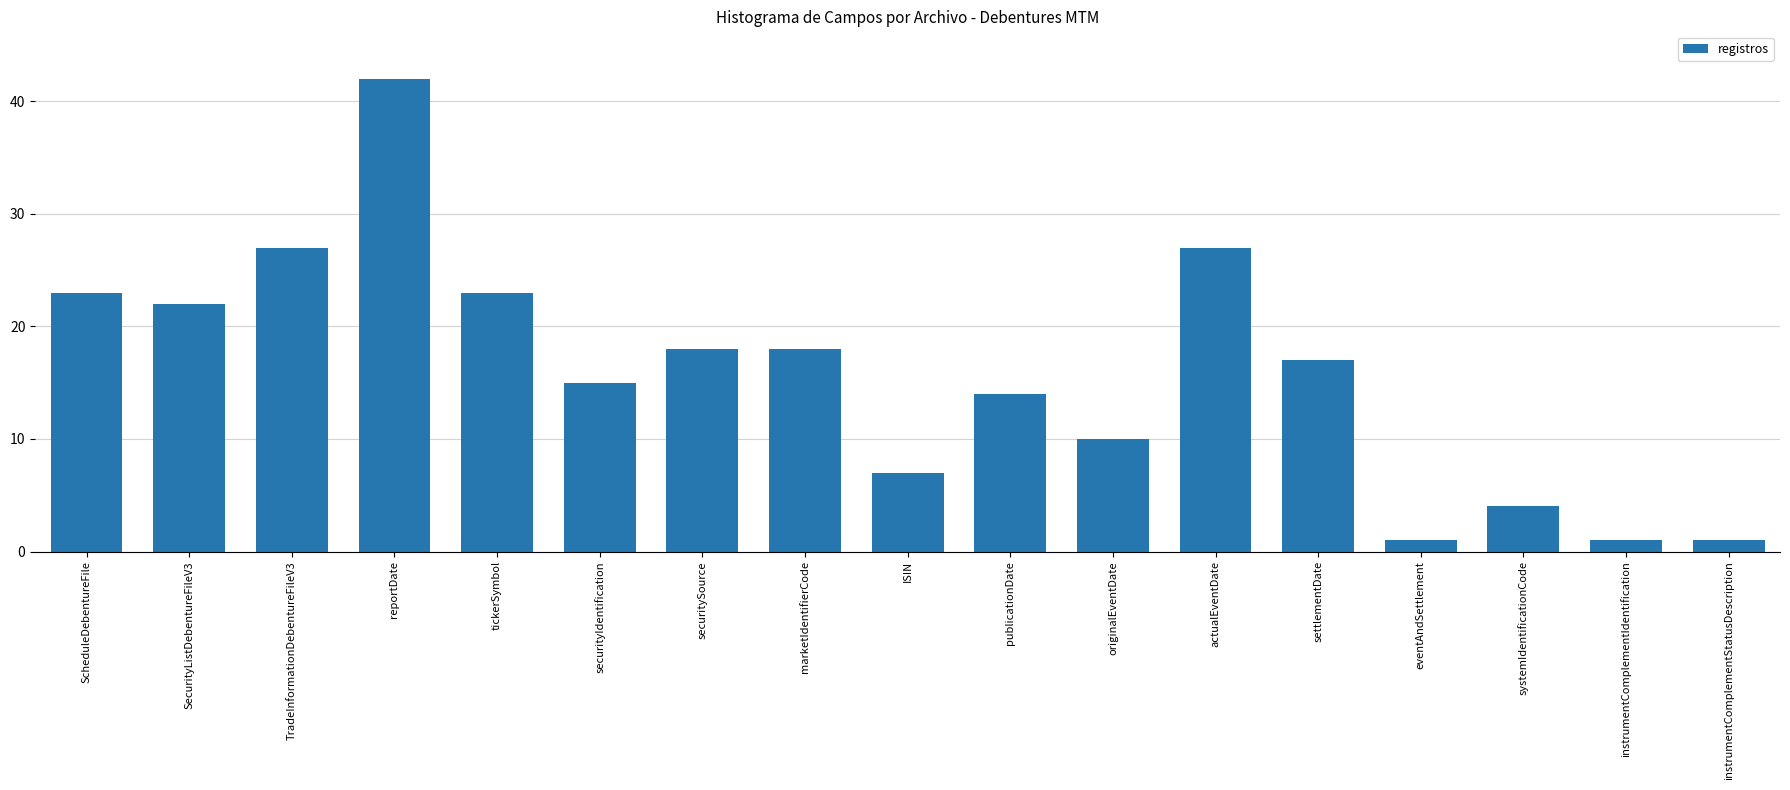

The chart shows a value of 11 at tickerSymbol. True or false?

False